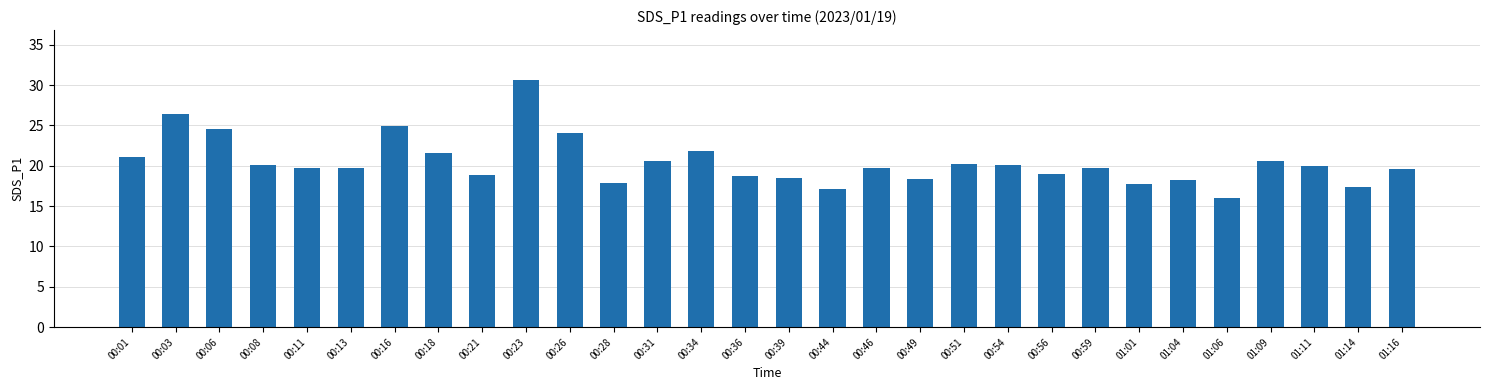

What is the ratio of the value at 01:14 to the value at 00:44?

1.0